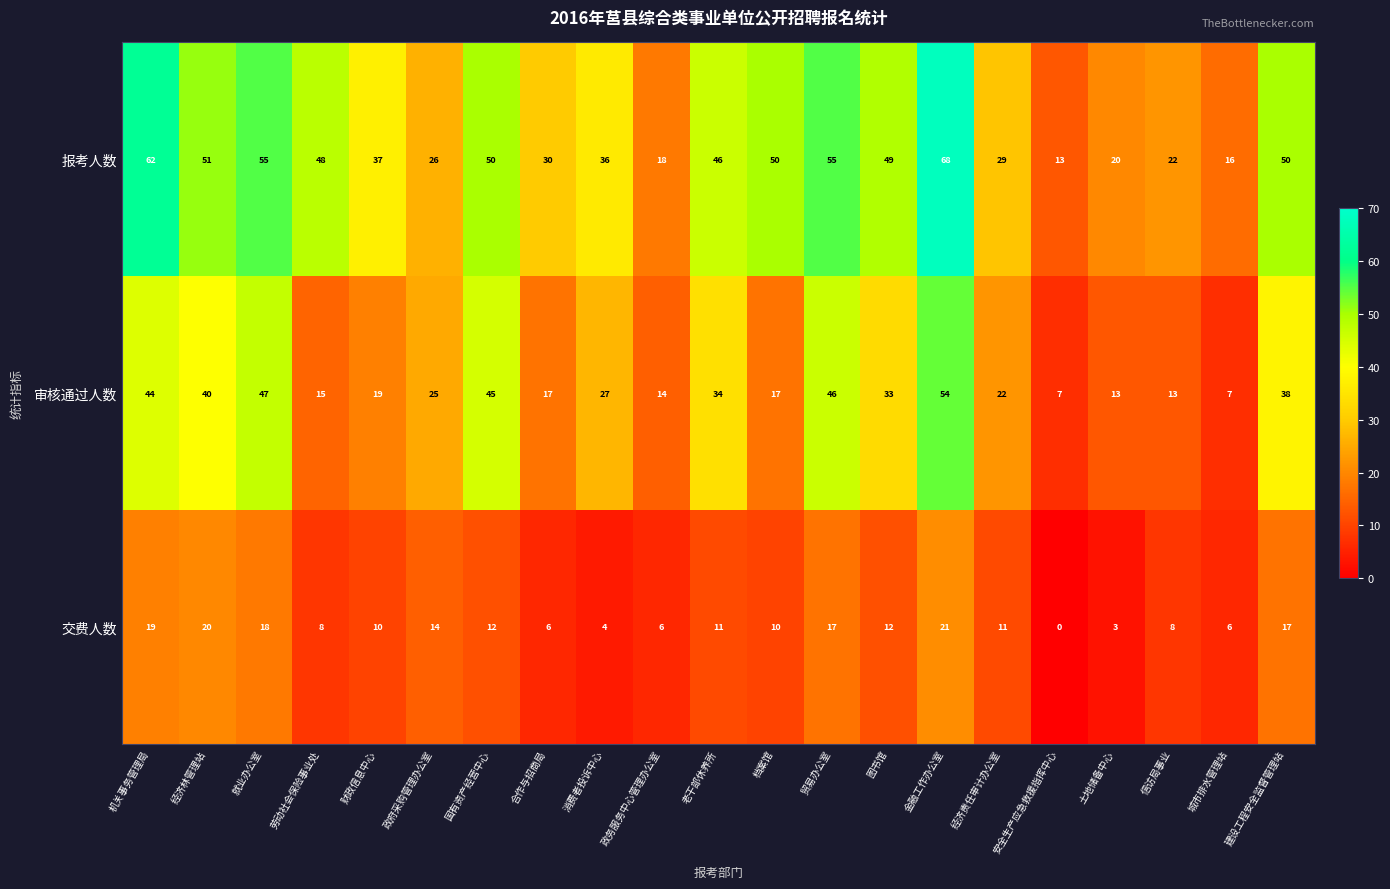

Which series changed the most between 机关事务管理局 and 老干部休养所?

报考人数